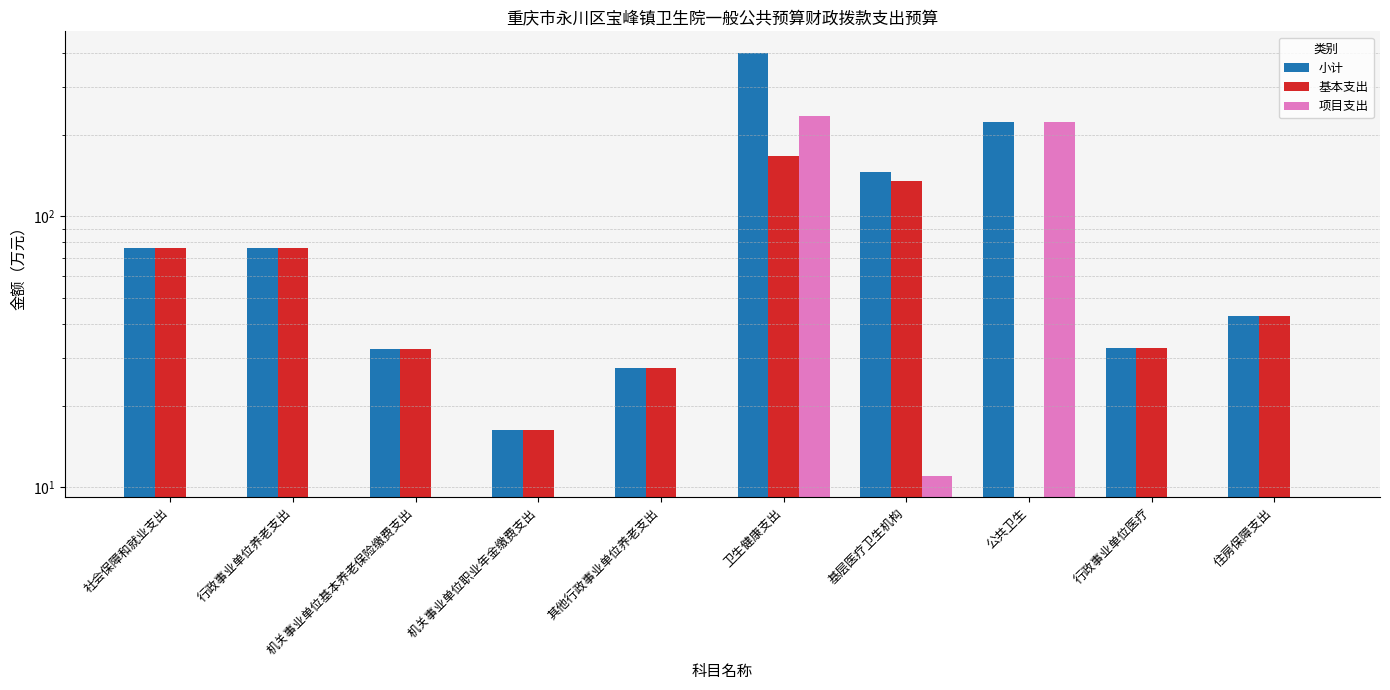

What is the spread (max minus min) of values at 卫生健康支出?

234.3